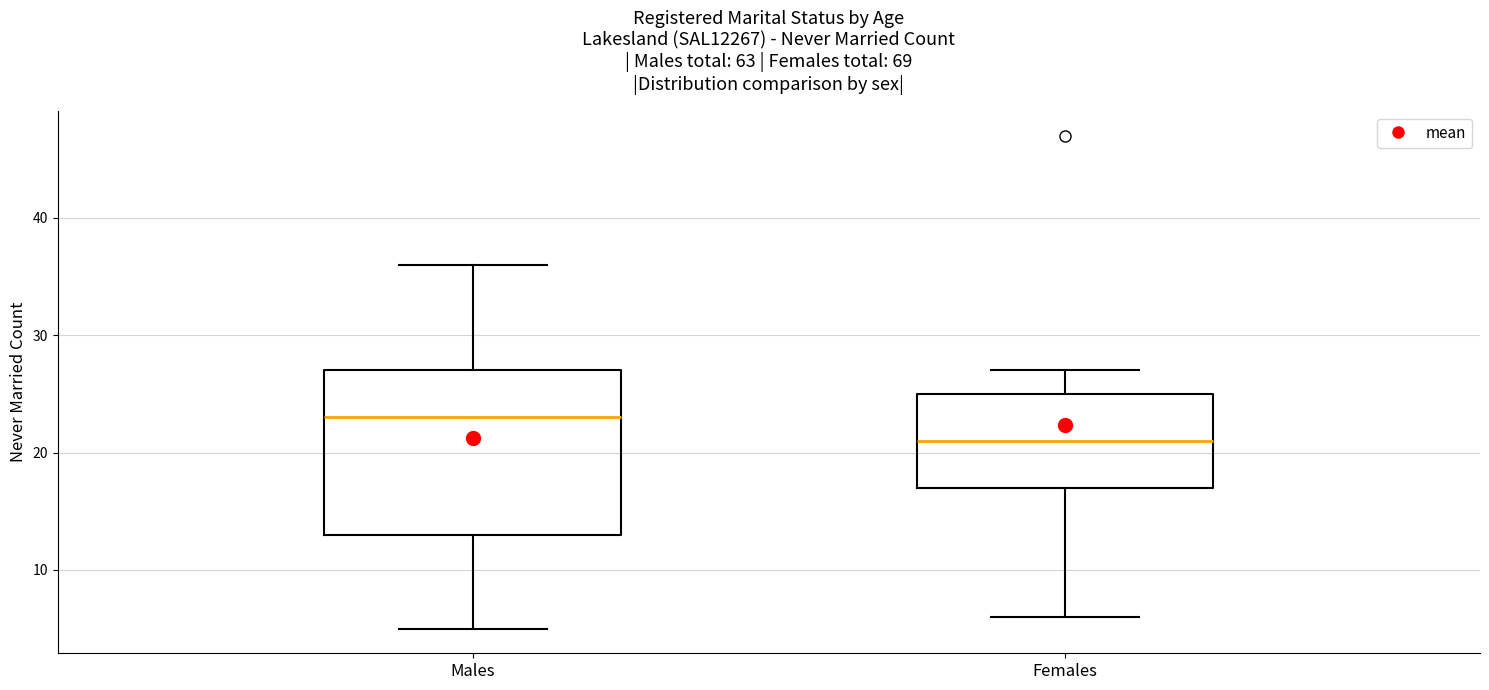

Where does the lower whisker of the box for Females end on the y-axis? The values are not printed on the chart, so give them approximately, as read against the axis.

6